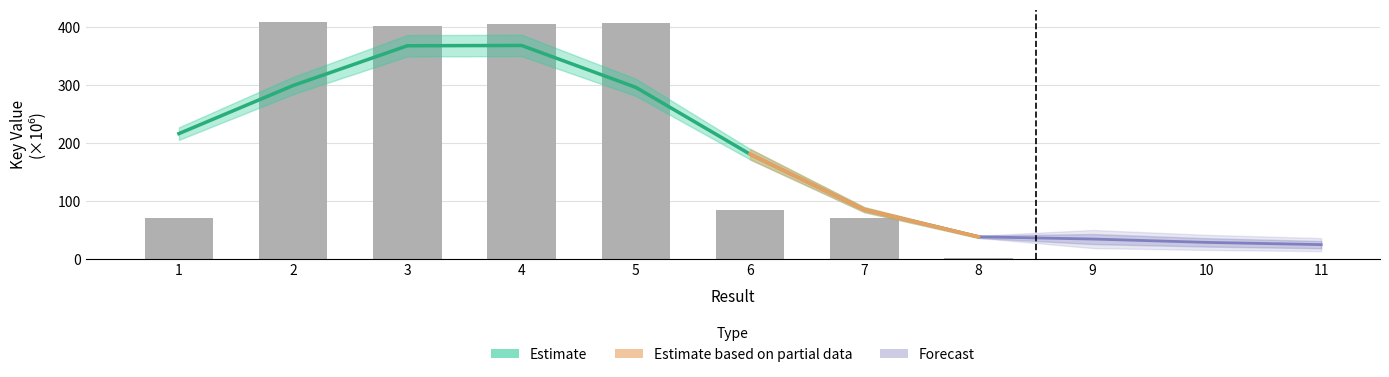

Reading right to left, what are all the values shown in this chart?

8=1.1	7=70.9	6=85.0	5=407.4	4=405.4	3=402.4	2=408.9	1=70.7